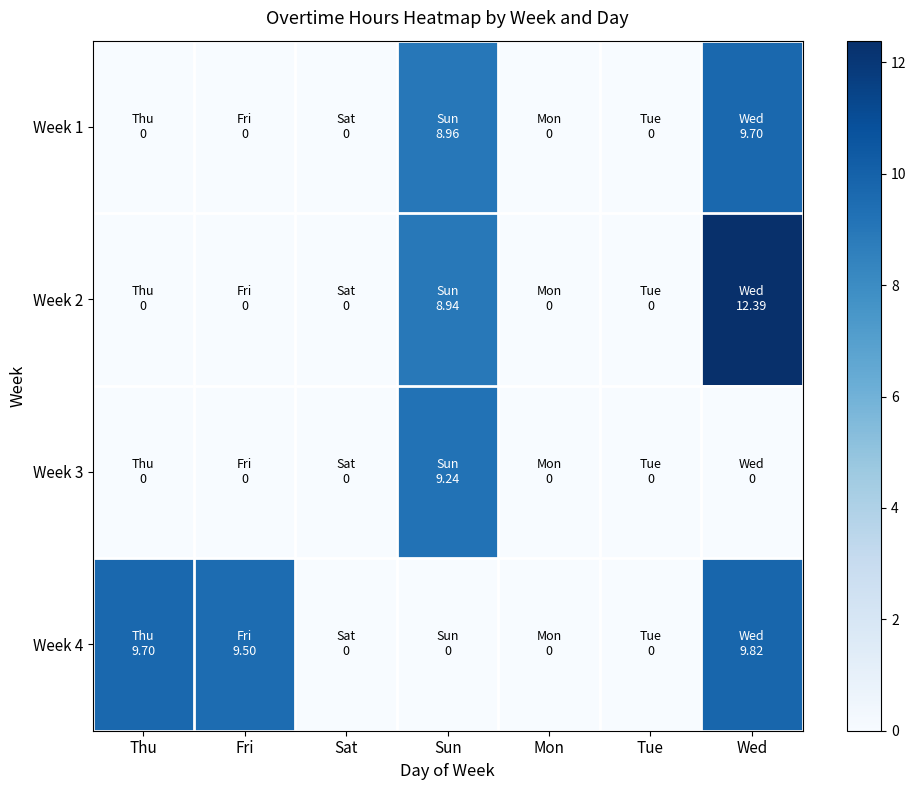

Between Sat and Thu, which is larger?

Sat